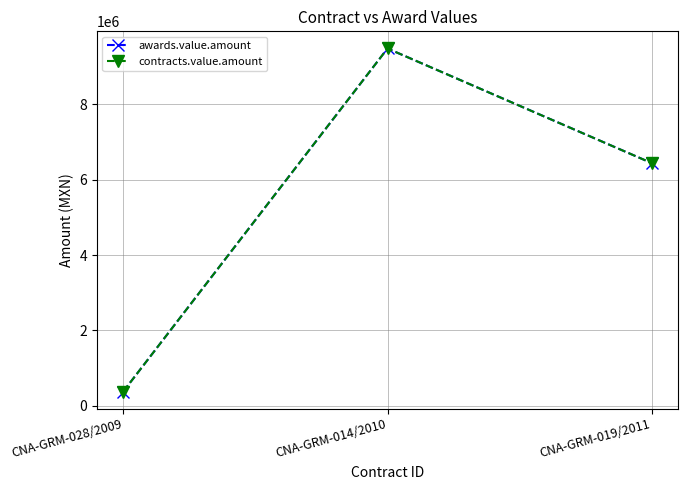

Does the chart have visible grid lines?

Yes